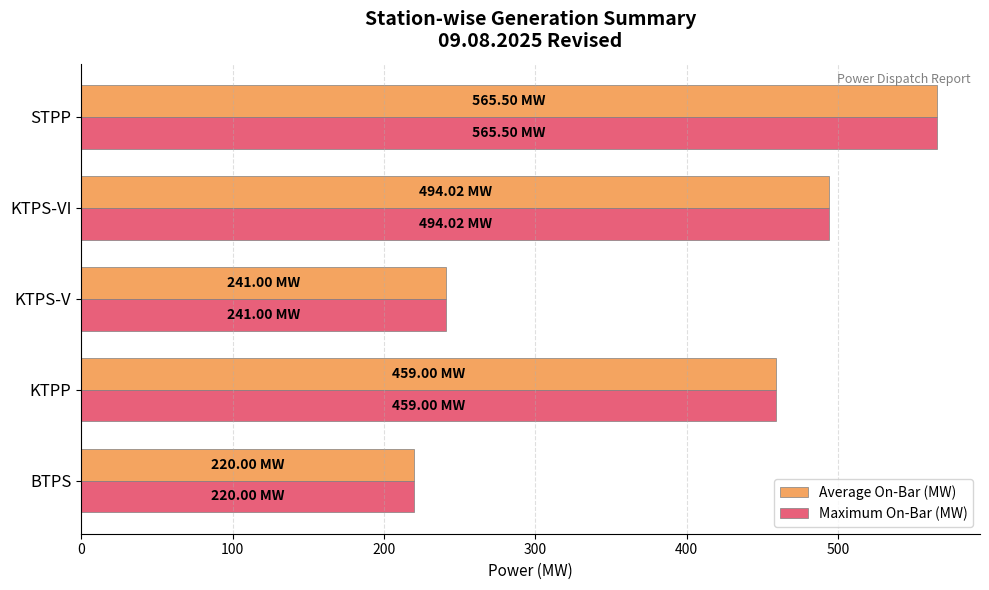

Which category has the highest value in the Maximum On-Bar (MW) series?

STPP